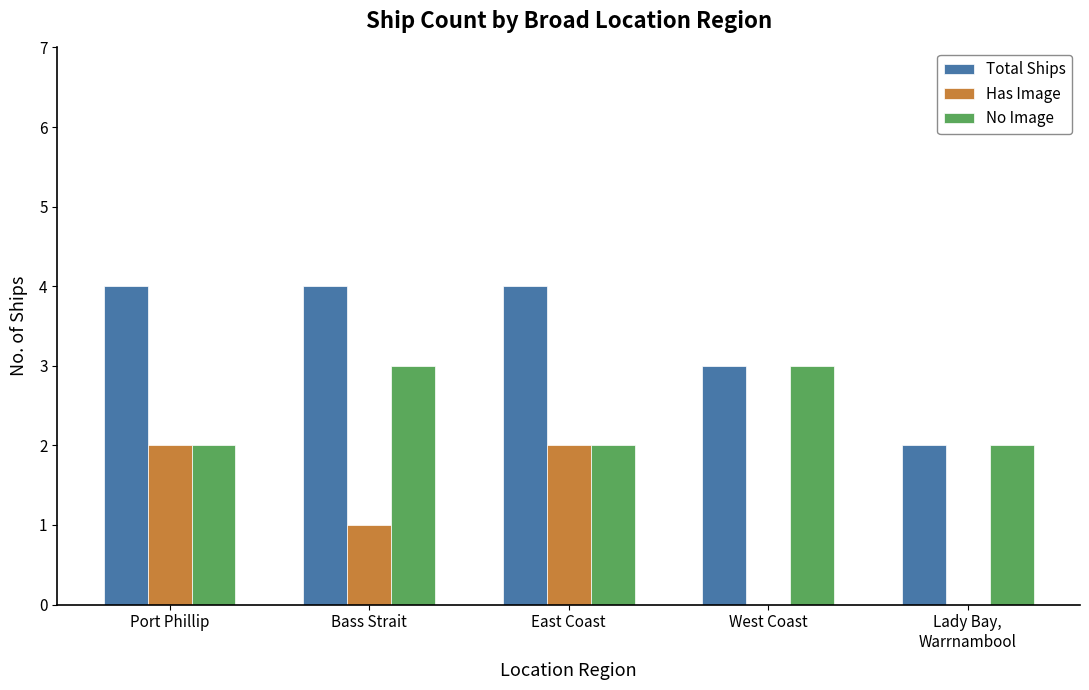

Reading left to right, transcribe all the data shown in this chart.

Total Ships: Port Phillip=4	Bass Strait=4	East Coast=4	West Coast=3	Lady Bay,
Warrnambool=2
Has Image: Port Phillip=2	Bass Strait=1	East Coast=2	West Coast=0	Lady Bay,
Warrnambool=0
No Image: Port Phillip=2	Bass Strait=3	East Coast=2	West Coast=3	Lady Bay,
Warrnambool=2